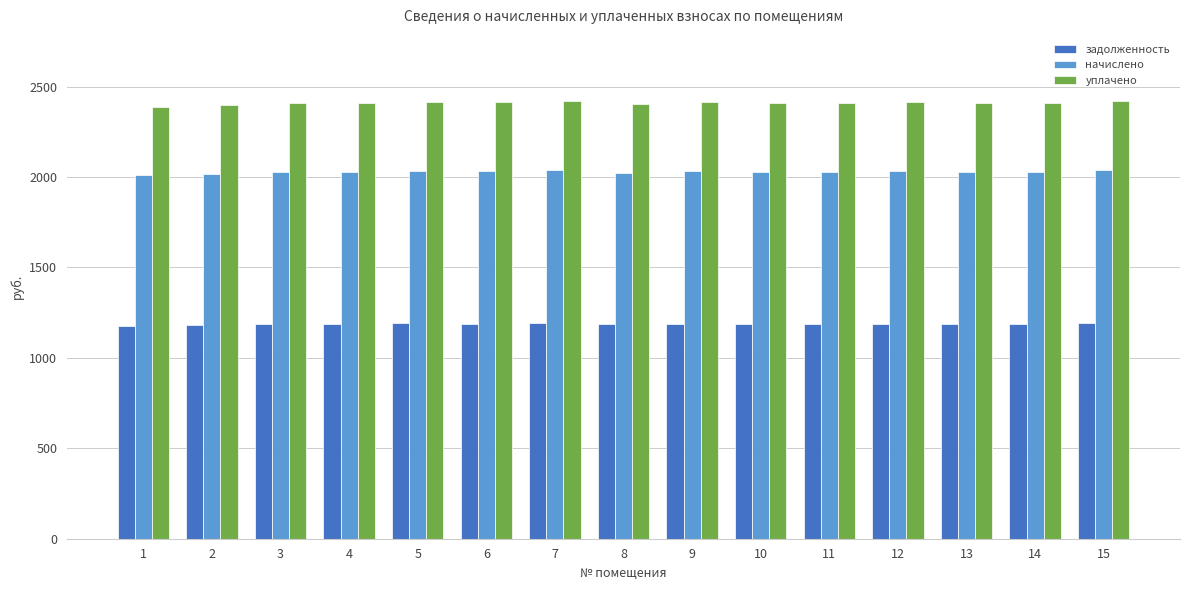

What is the minimum value for начислено?

2008.8